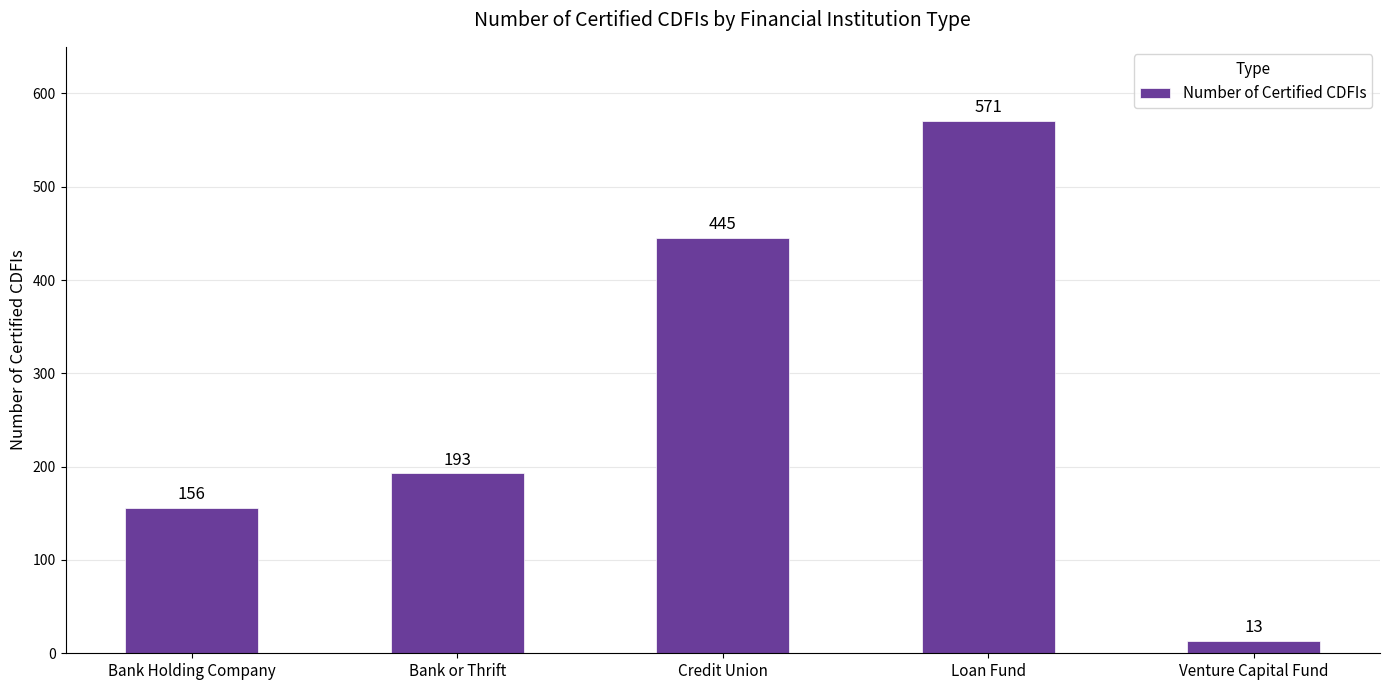

What is the sum of all values?

1378